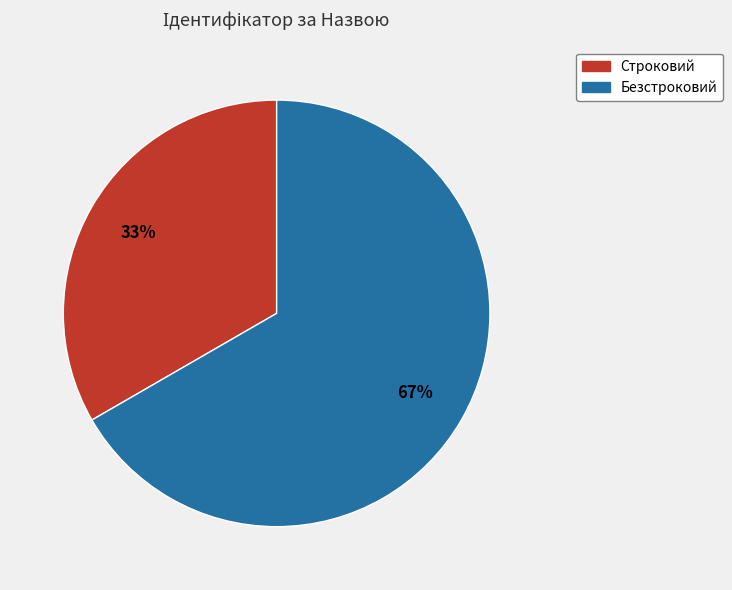

Is Безстроковий the majority of the pie?

Yes